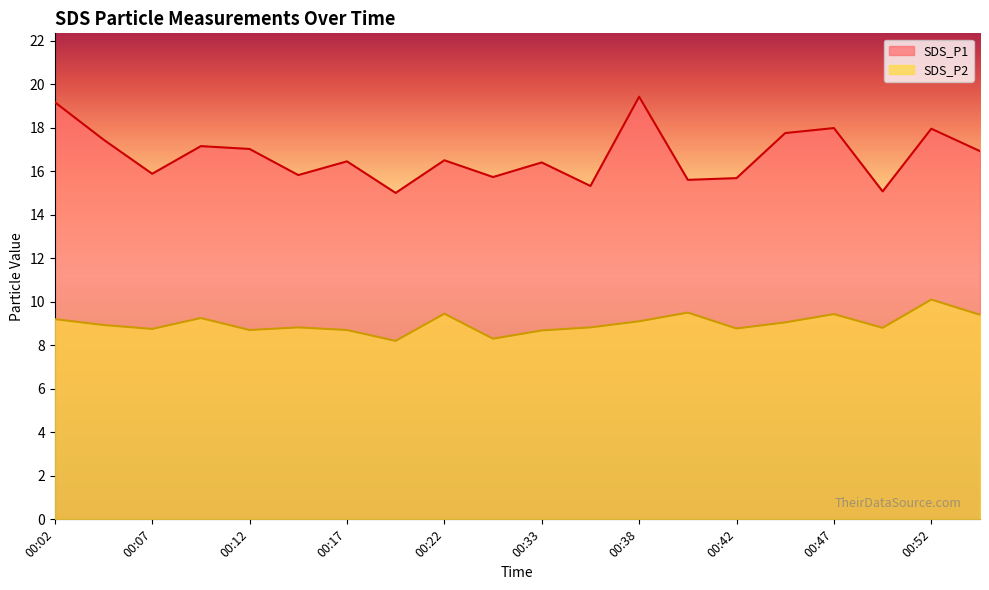

At how many categories does at least one series exceed 11?

20